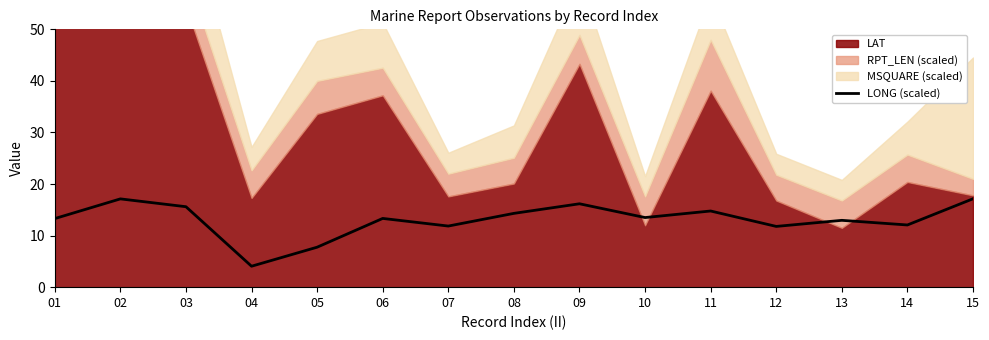

What is the difference between the maximum and minimum values?

13.1